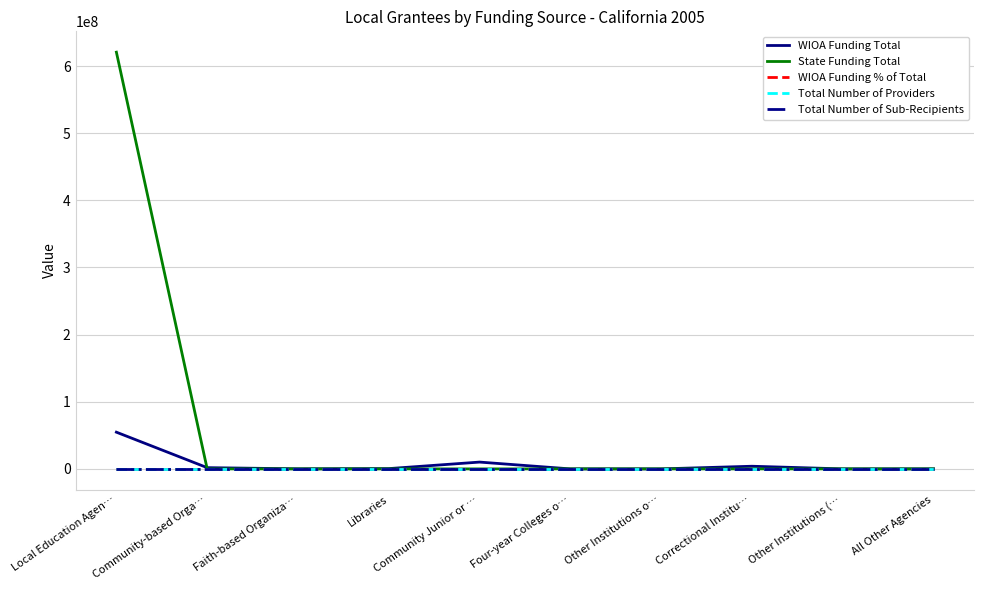

Which series changed the most between Local Education Agen… and Four-year Colleges o…?

State Funding Total